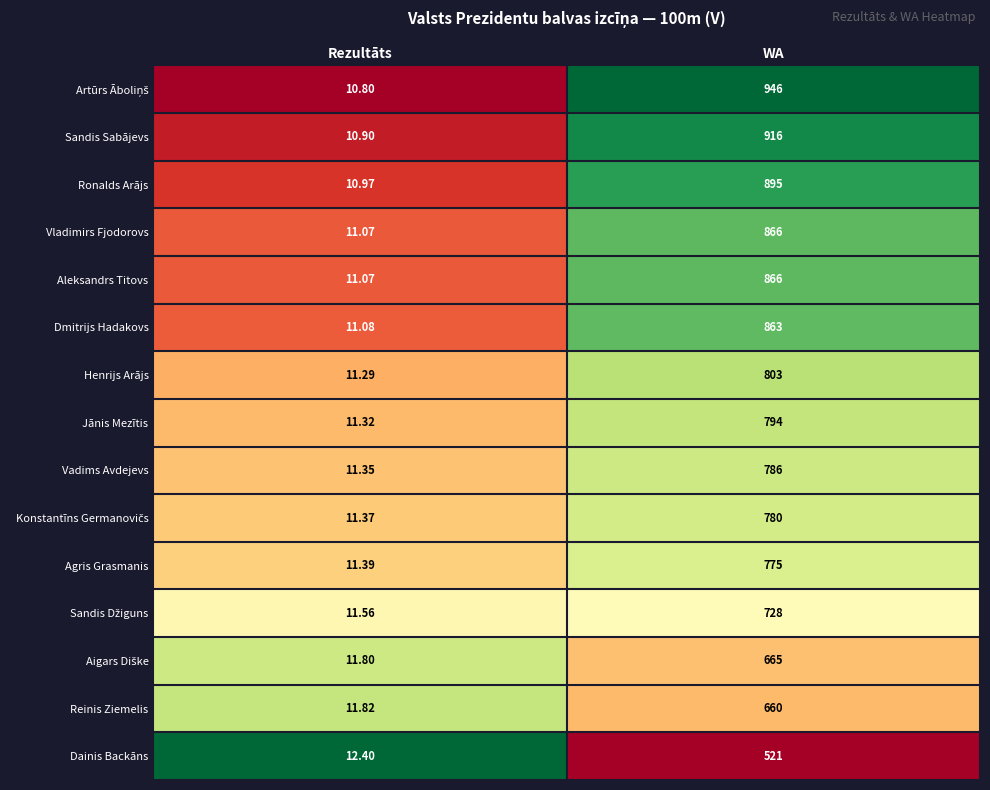

Rank the categories by Aleksandrs Titovs value from lowest to highest.

Rezultāts, WA